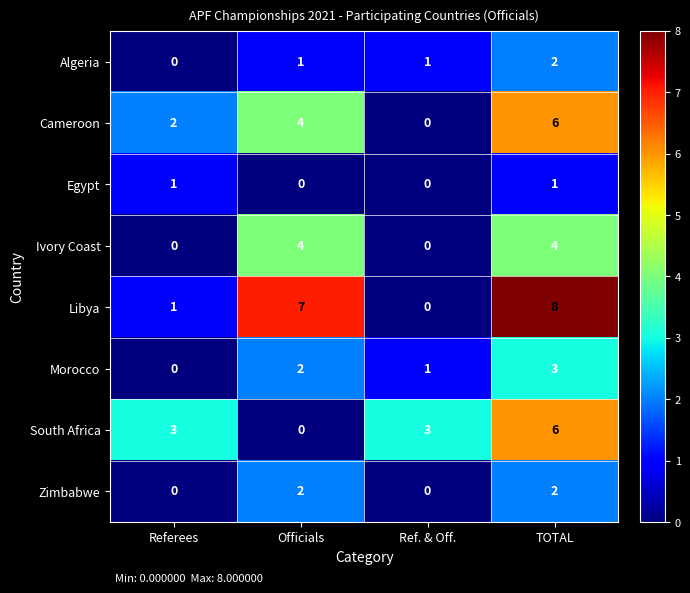

Which series has the widest spread of values?

Libya